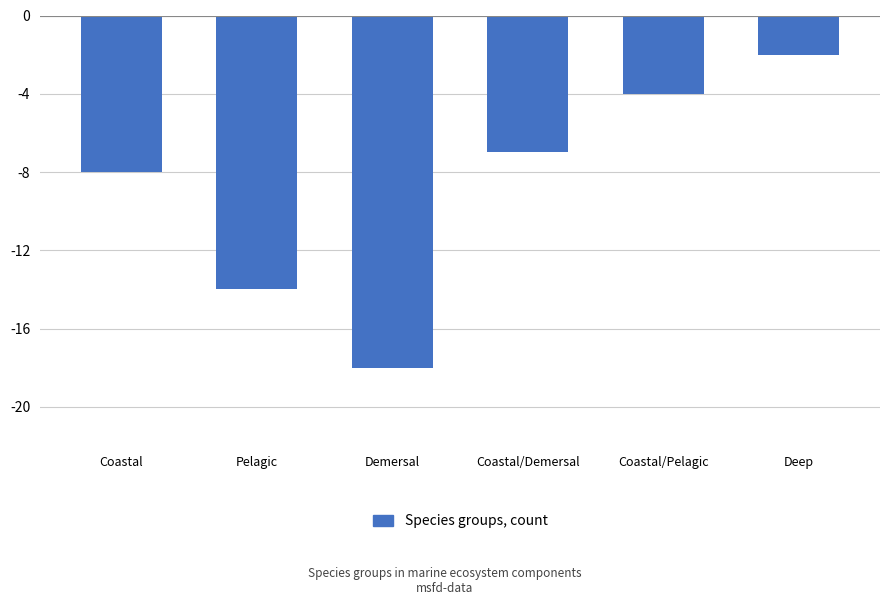

The value at Demersal is -12. True or false?

False